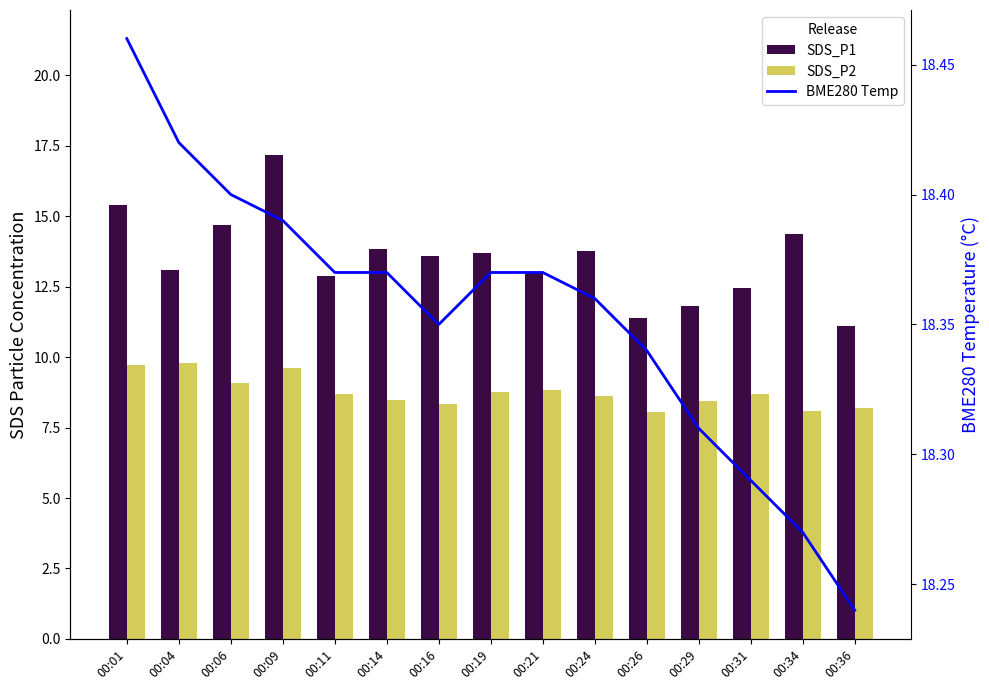

At which label is SDS_P1 closest to 14?

00:14